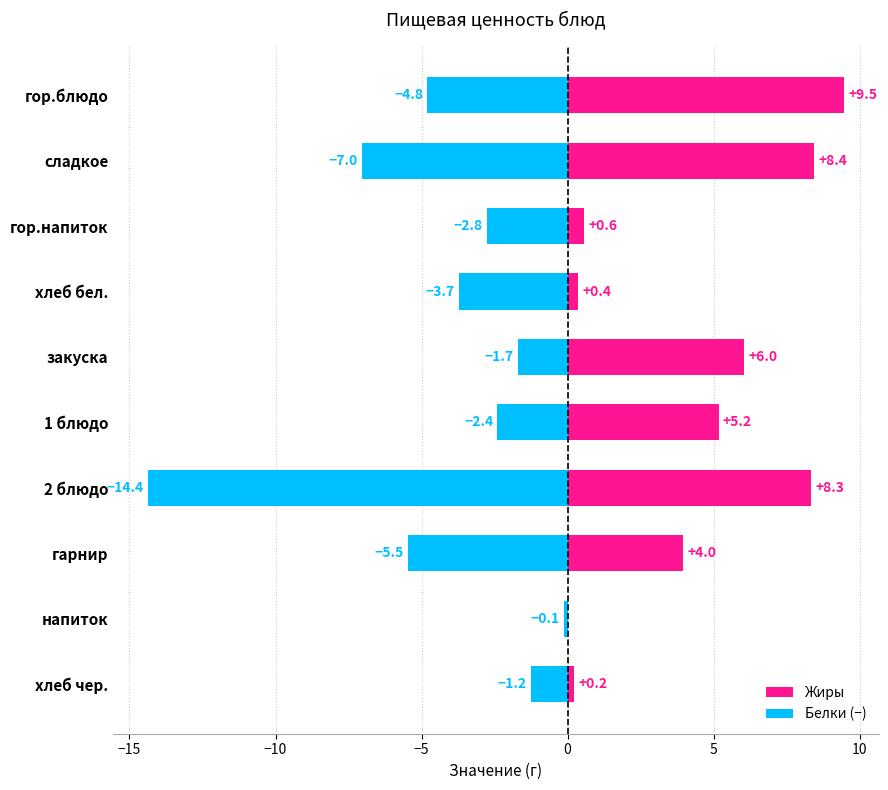

How many data points in Жиры are above 5?

5